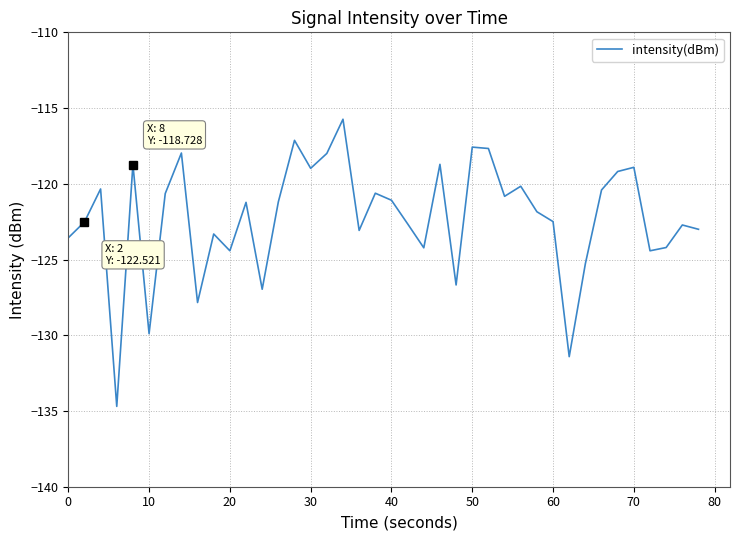

Read the value at 20.

-124.4